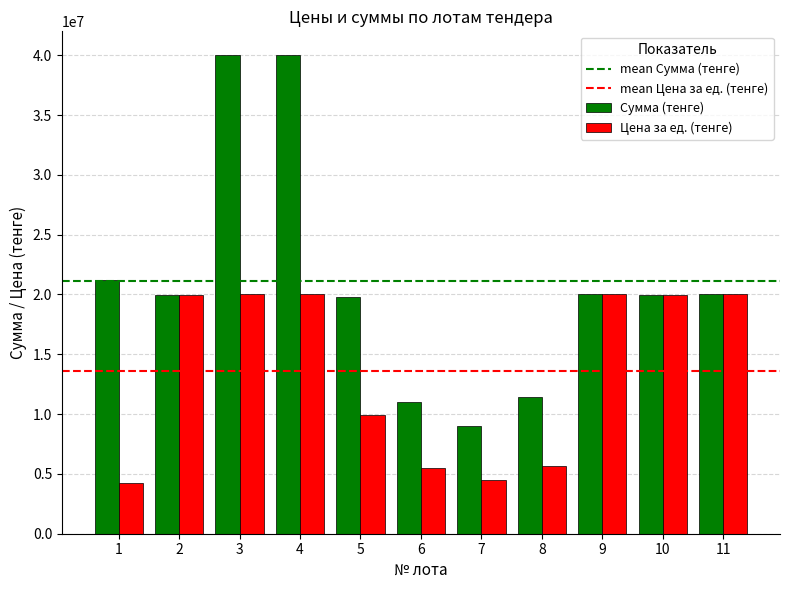

What is the highest value of the Цена за ед. (тенге) series?

19999999